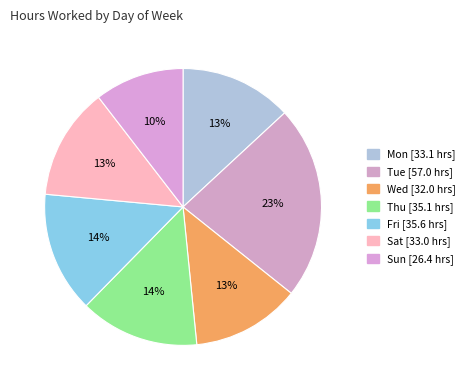

To the nearest percent, what is the average slice percentage?

14%